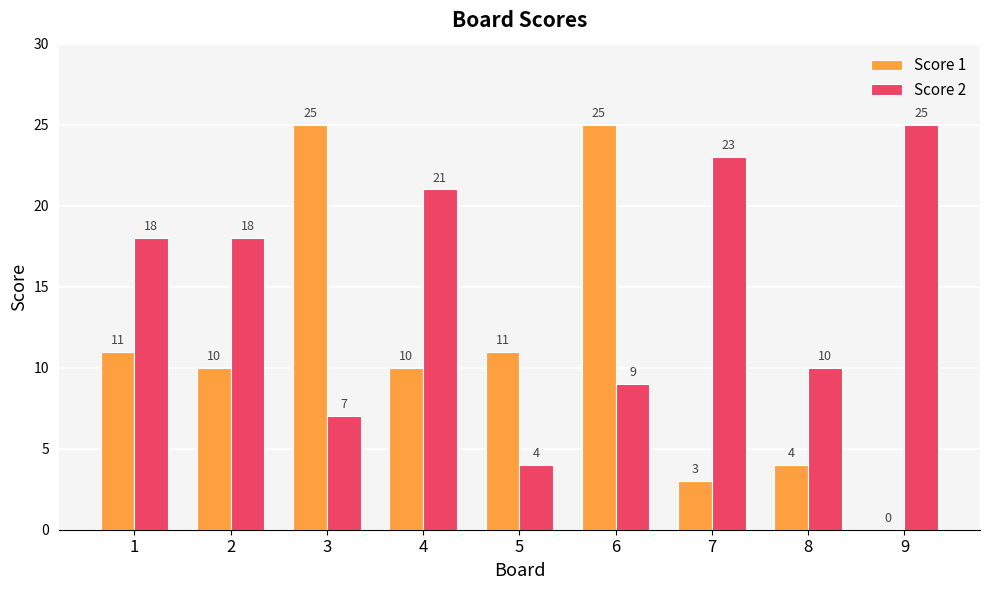

Reading left to right, transcribe all the data shown in this chart.

Score 1: 1=11	2=10	3=25	4=10	5=11	6=25	7=3	8=4	9=0
Score 2: 1=18	2=18	3=7	4=21	5=4	6=9	7=23	8=10	9=25